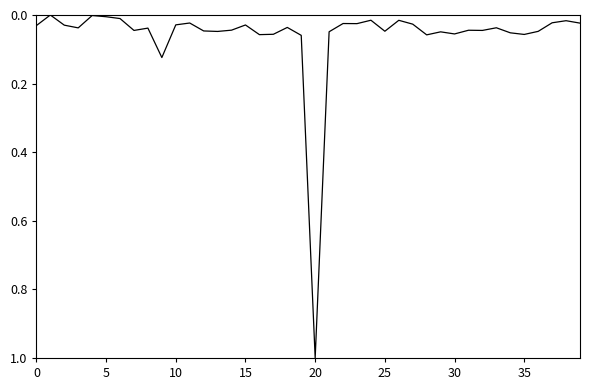

What is the maximum value shown in the chart?

1.0